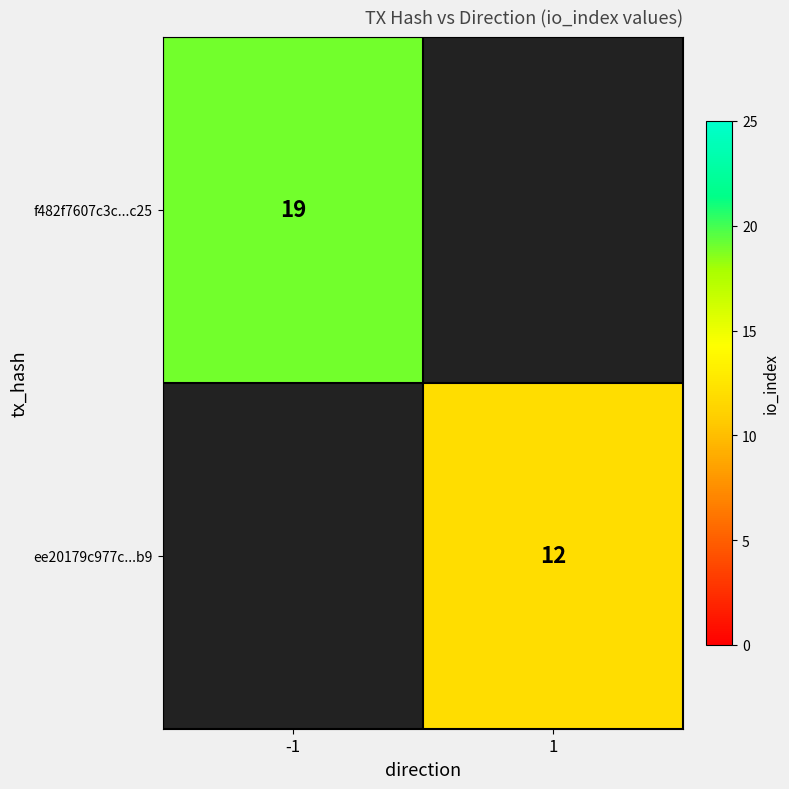

True or false: ee20179c977c...b9 has a value of 3 at 1.

False